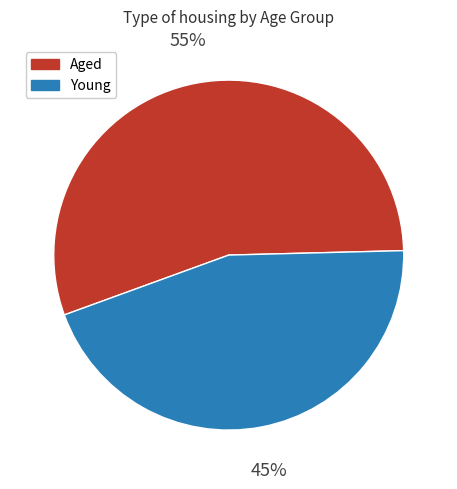

Does any single category account for the majority?

Yes